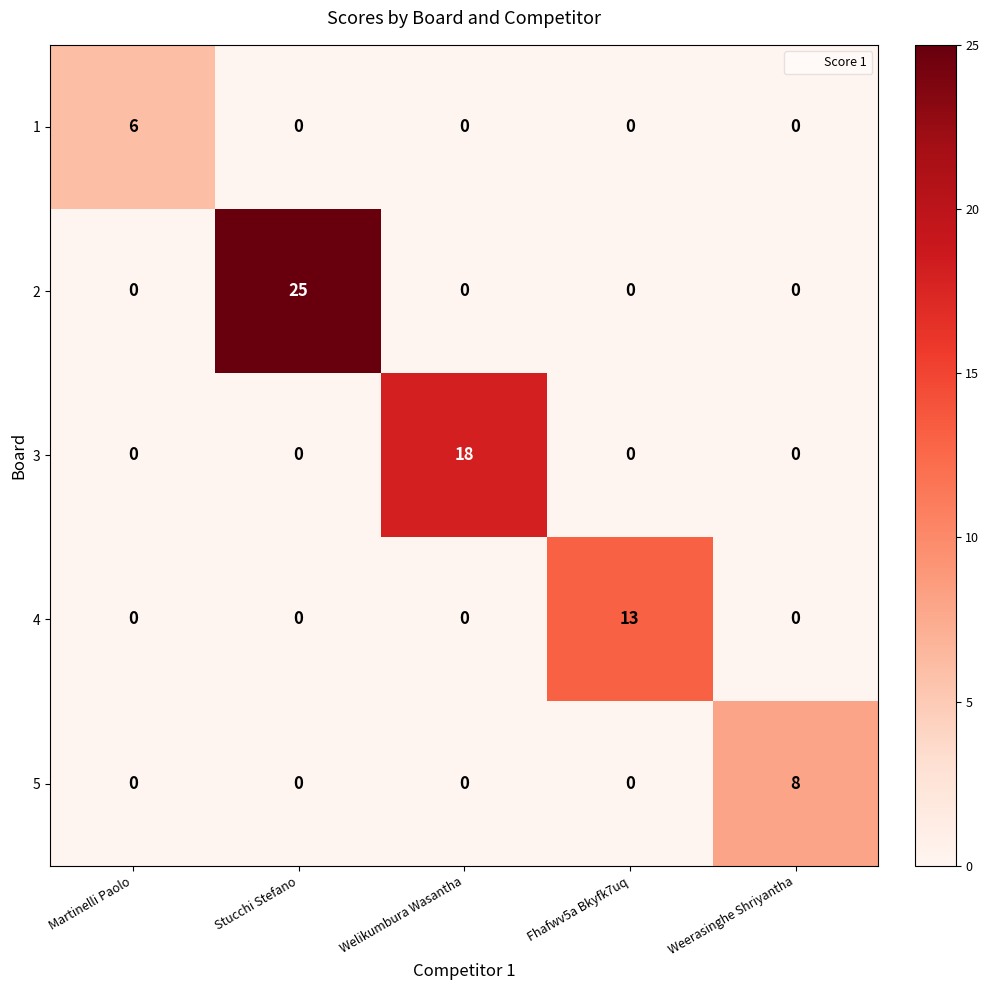

What is the average value of the 3 series?

4